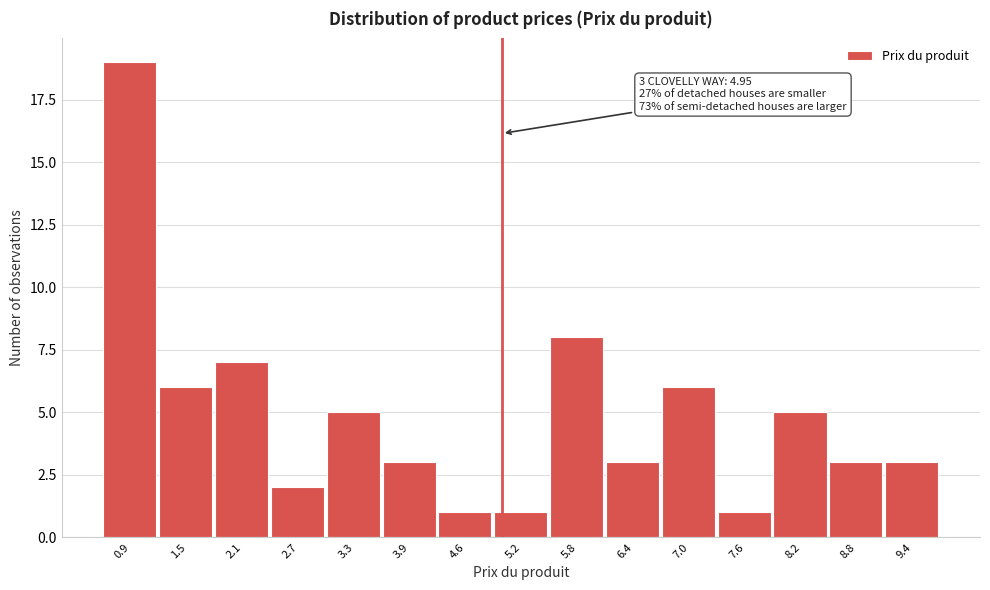

Over which range of the x-axis is the bar tallest?

0.6 to 1.2